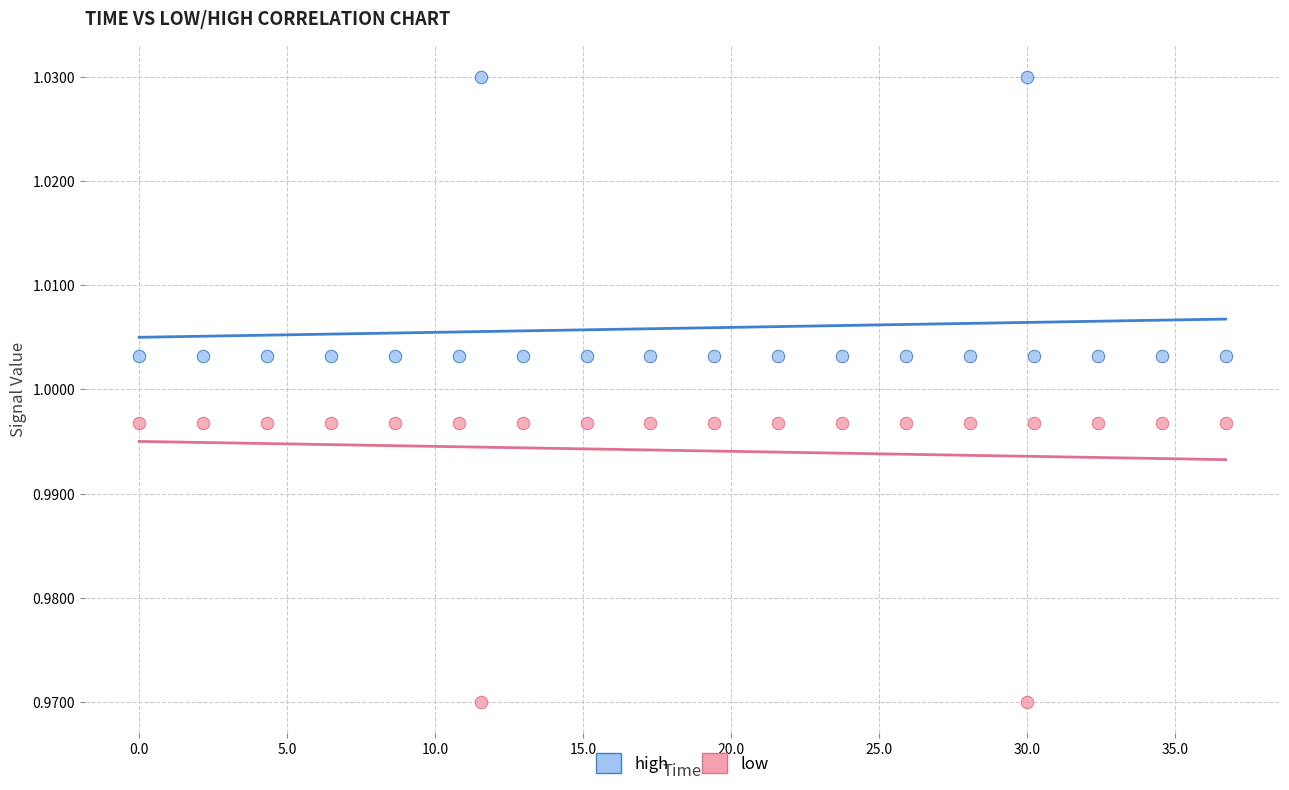

Which series contains the lowest Y value?

low